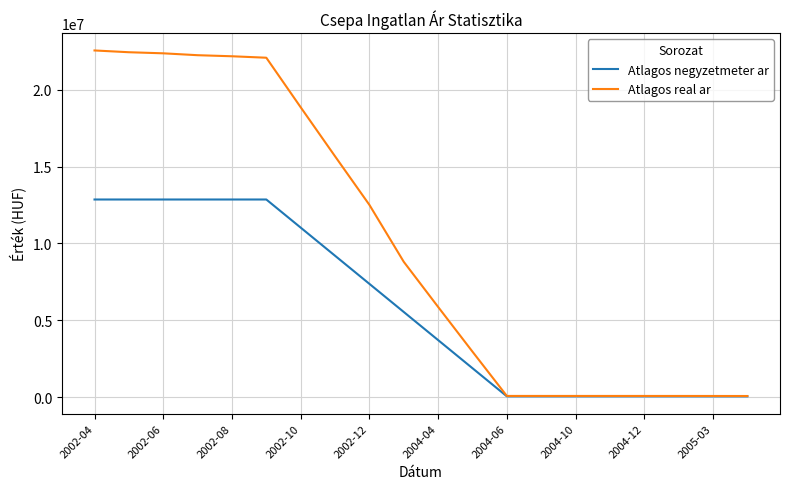

Which series has the largest range (max minus min)?

Atlagos real ar